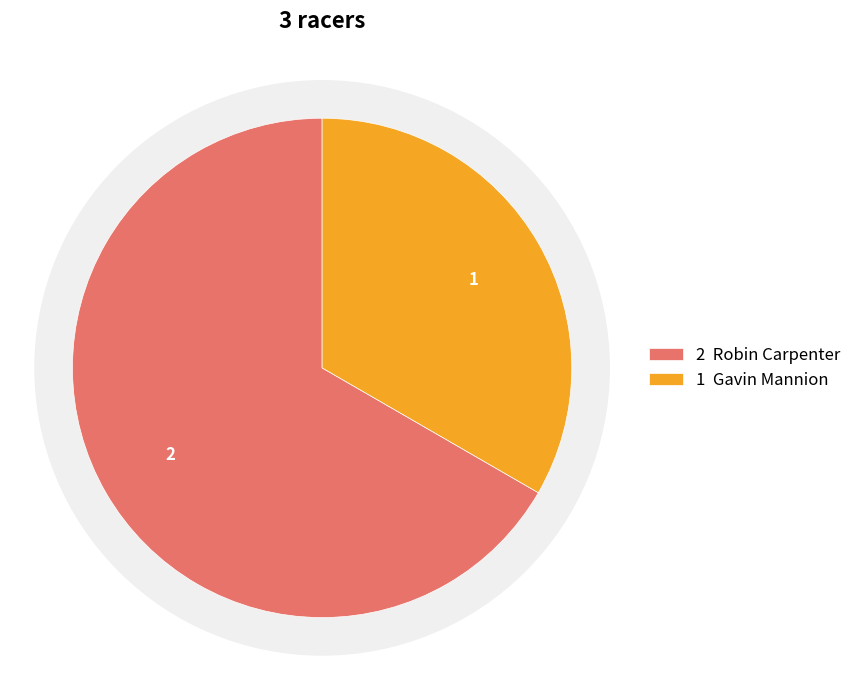

To the nearest percent, what percentage of the pie is Gavin Mannion?

33%